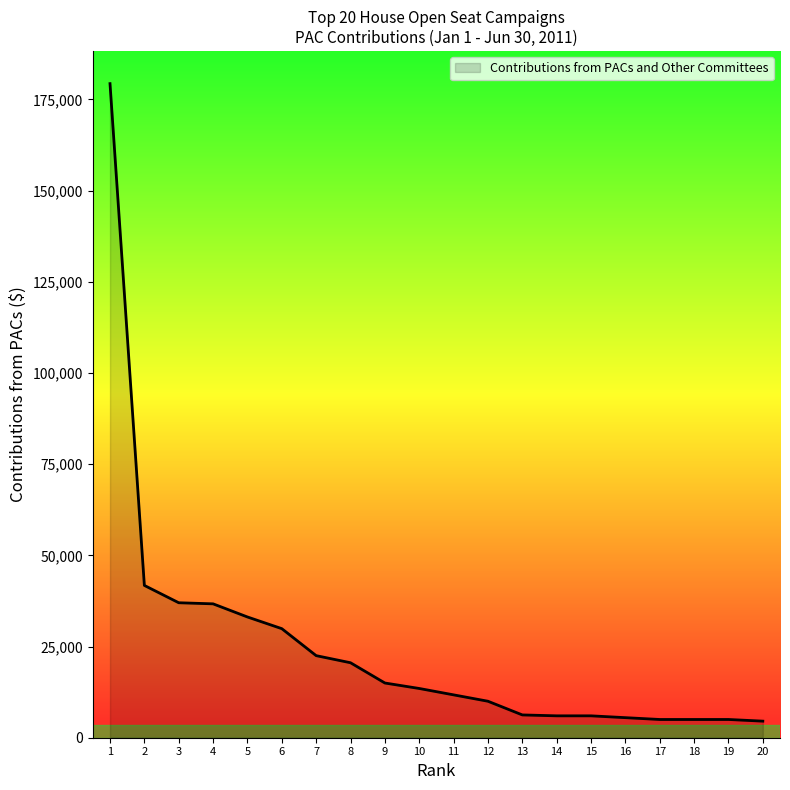

What is the difference between the values at 5 and 18?

28100.0